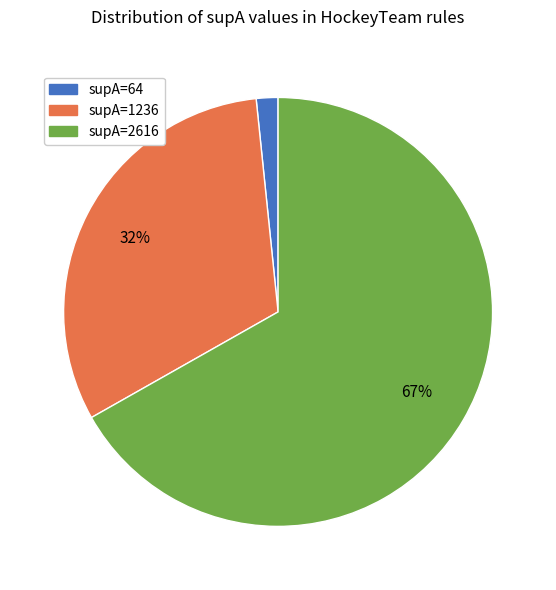

Do supA=64 and supA=2616 together represent more than half of the pie?

Yes